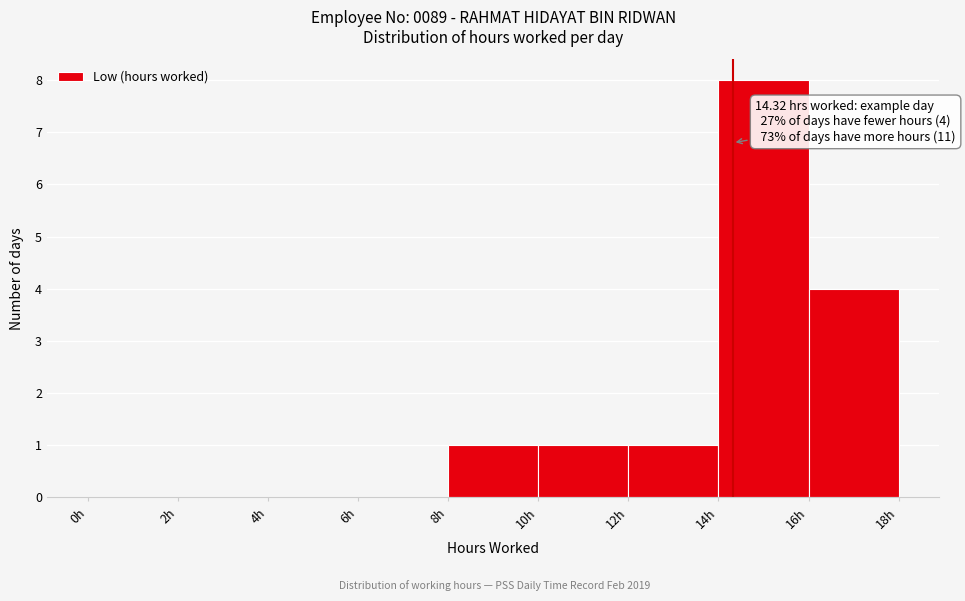

Over which range of the x-axis is the bar tallest?

14 to 16